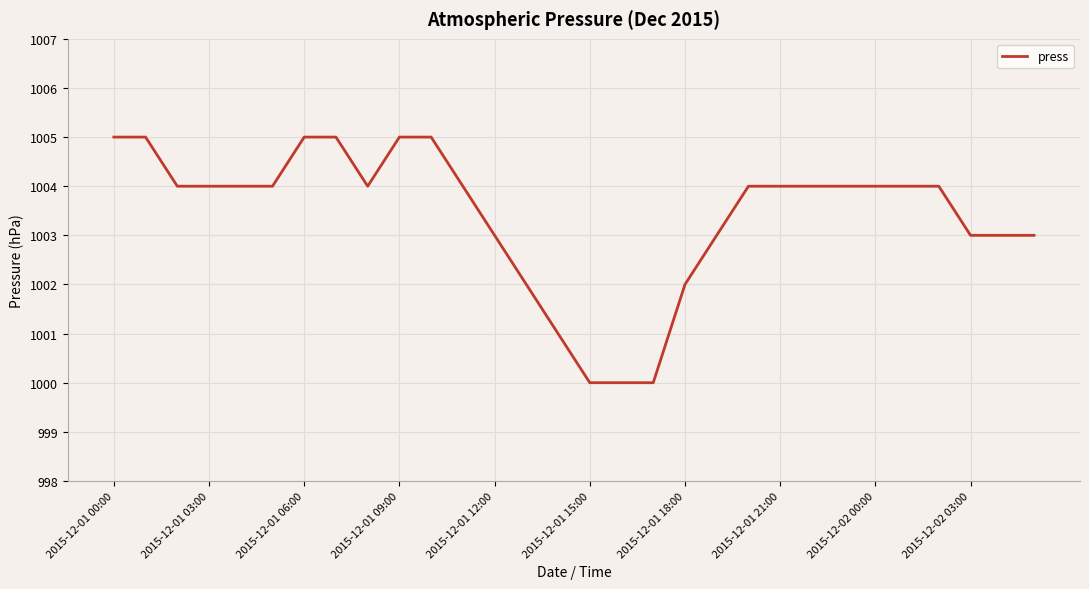

How many values are between 1003 and 1004?

18